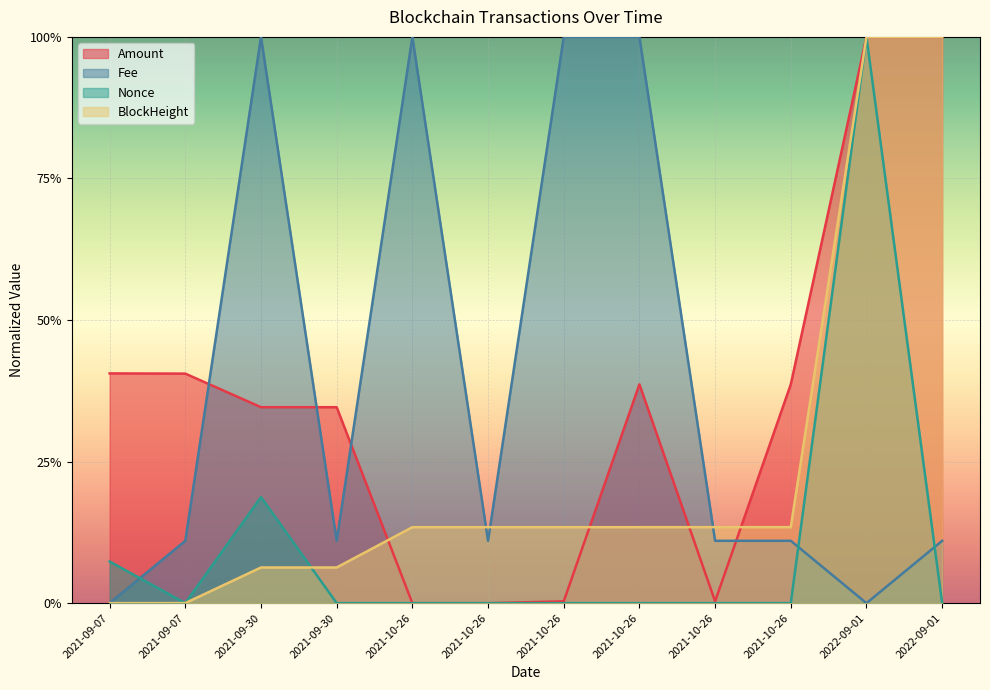

Where do BlockHeight and Nonce first cross each other?

2021-09-07 and 2021-09-07